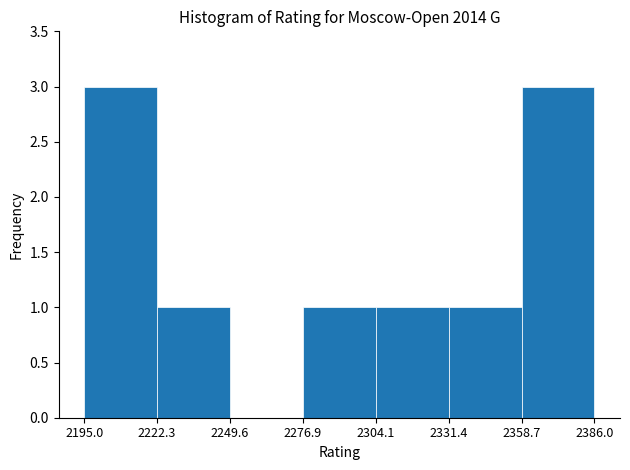

How tall is the bar that spans 2195.0 to 2222.3 on the x-axis? The values are not printed on the chart, so give them approximately, as read against the axis.

3